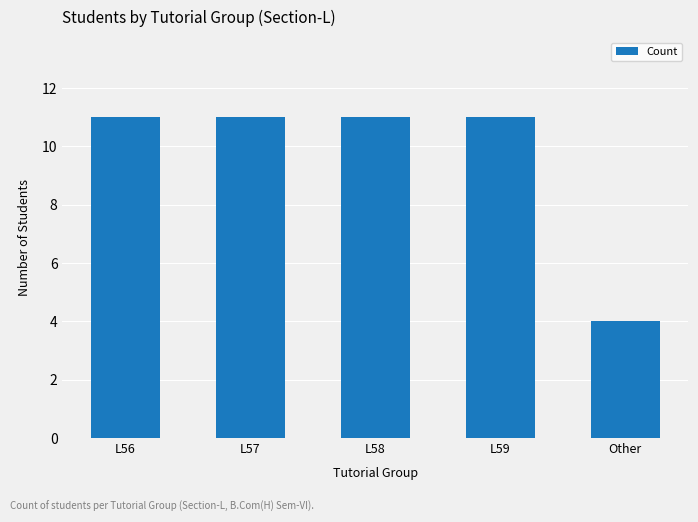

At which label is the value closest to 7?

Other